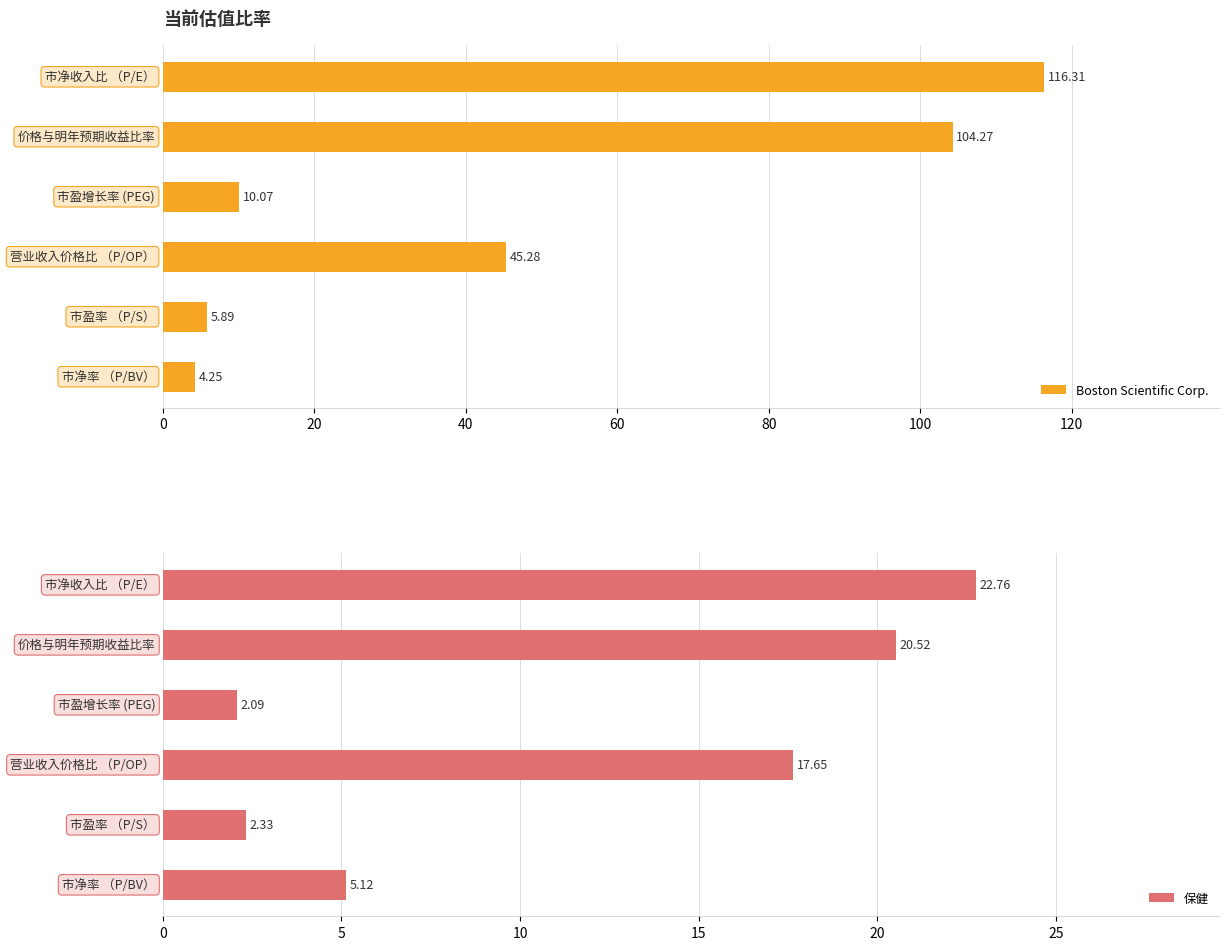

Rank the series at 100 from highest to lowest value.

保健, Boston Scientific Corp.